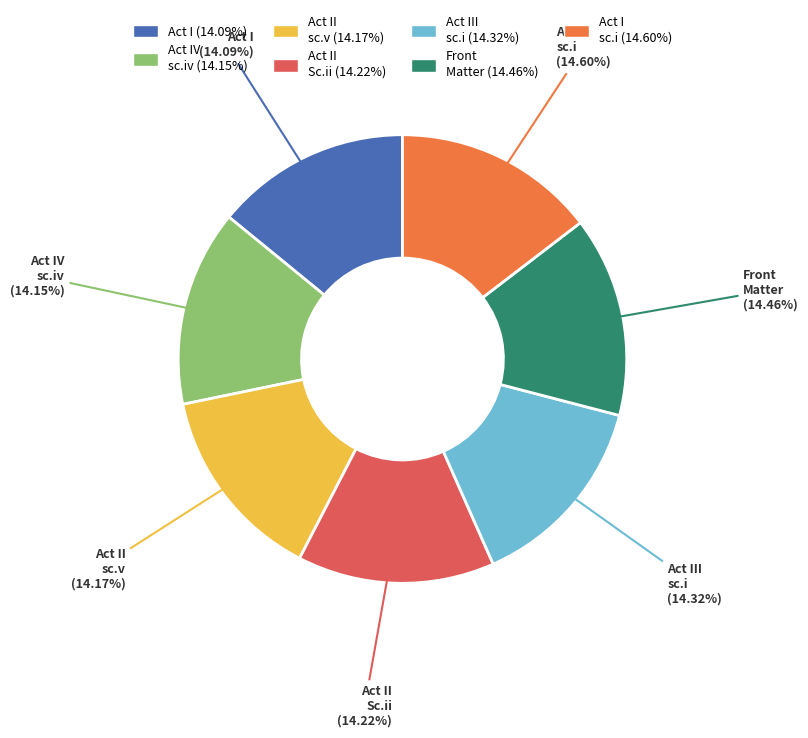

To the nearest percent, what portion does Front Matter represent?

14%